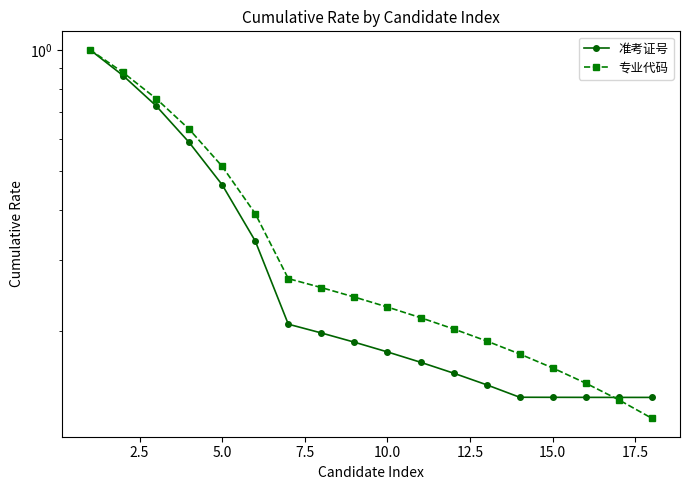

How many lines are shown in the chart?

2